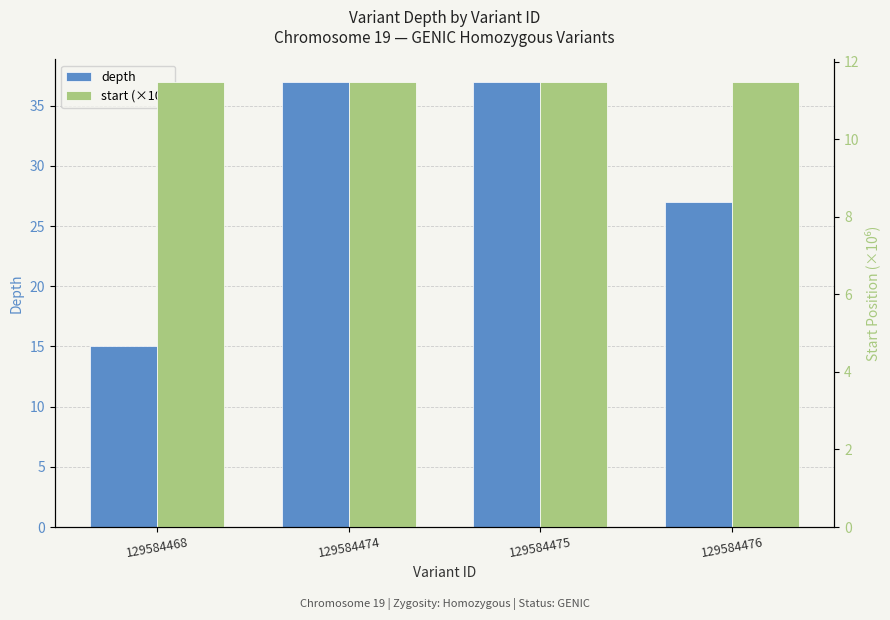

What is the spread (max minus min) of values at 129584476?

15.5